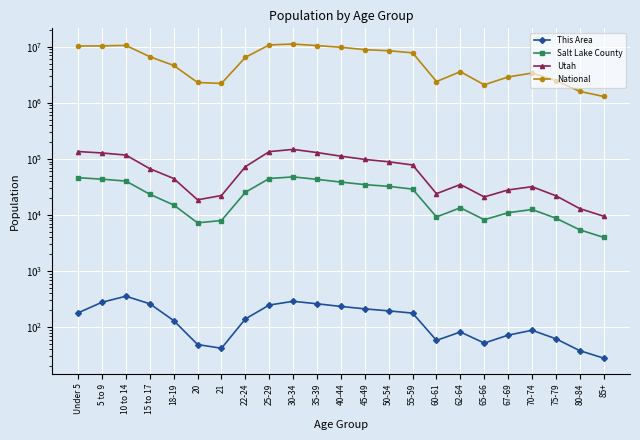

Where does the Salt Lake County series first go above 23425?

Under 5